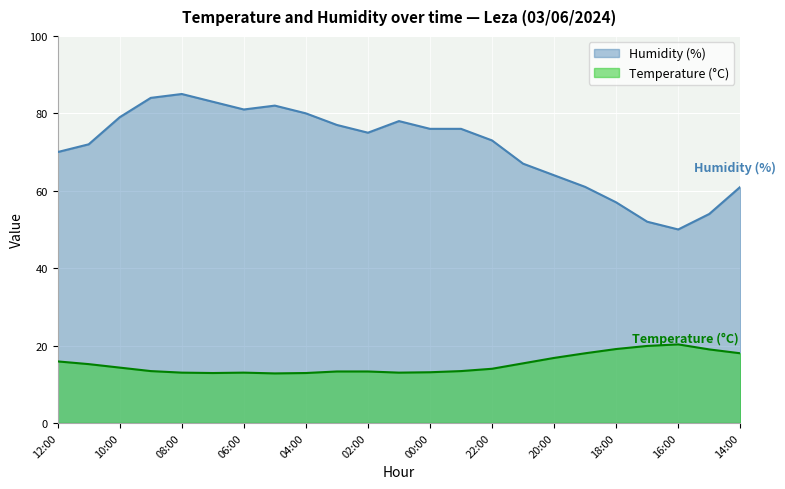

In Temperature (°C), how many points are higher than both neighbors (excluding endpoints)?

2